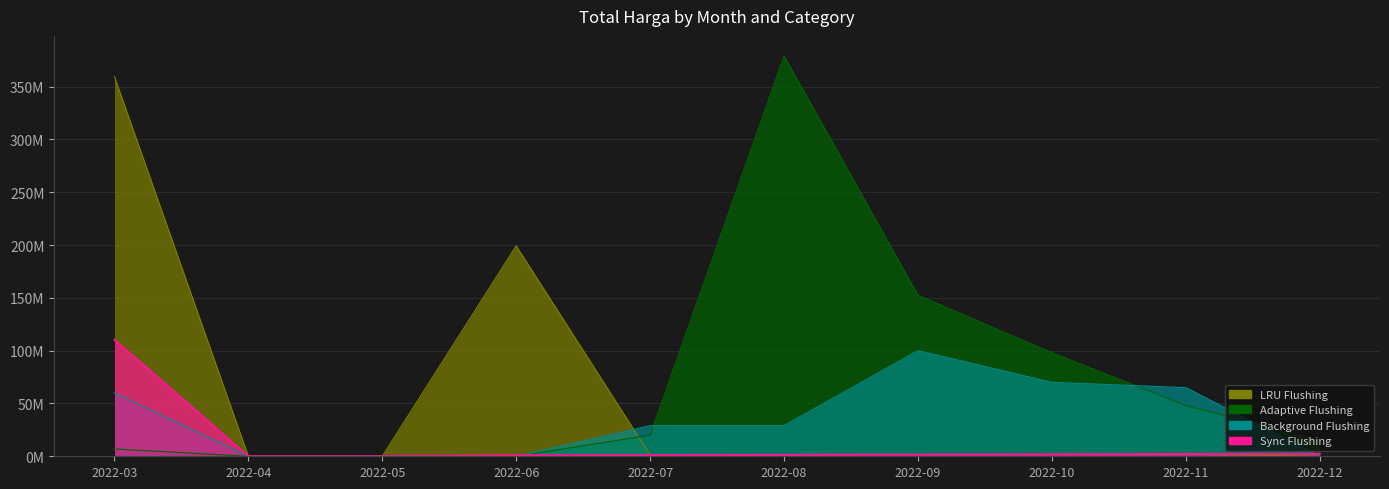

The LRU Flushing series shows 199.2 at 2022-06. True or false?

True